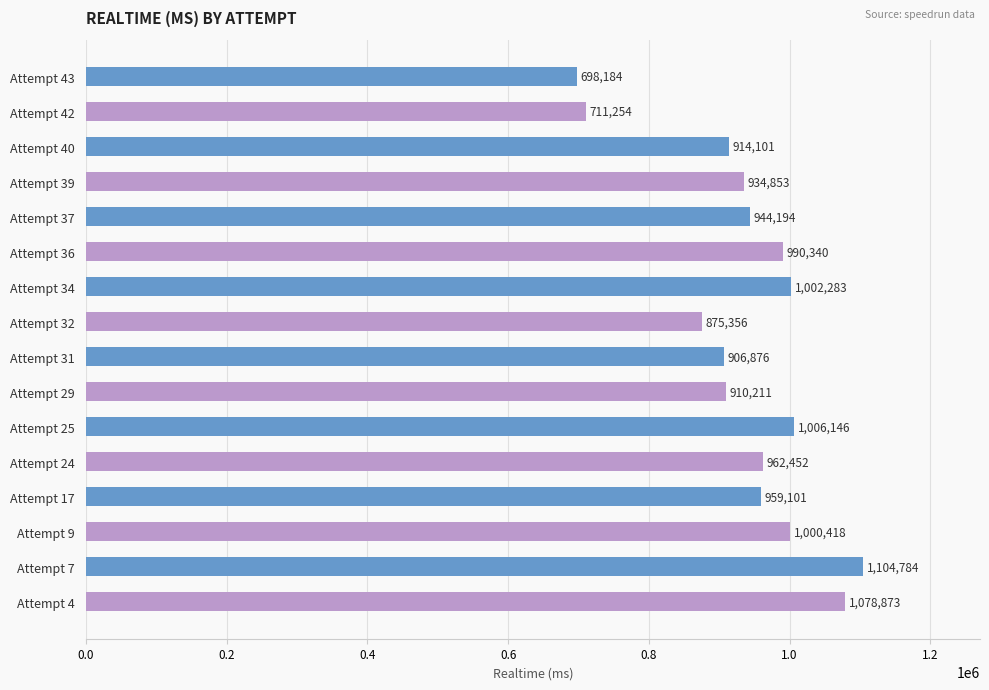

What is the change in value from Attempt 29 to Attempt 17?

+48890